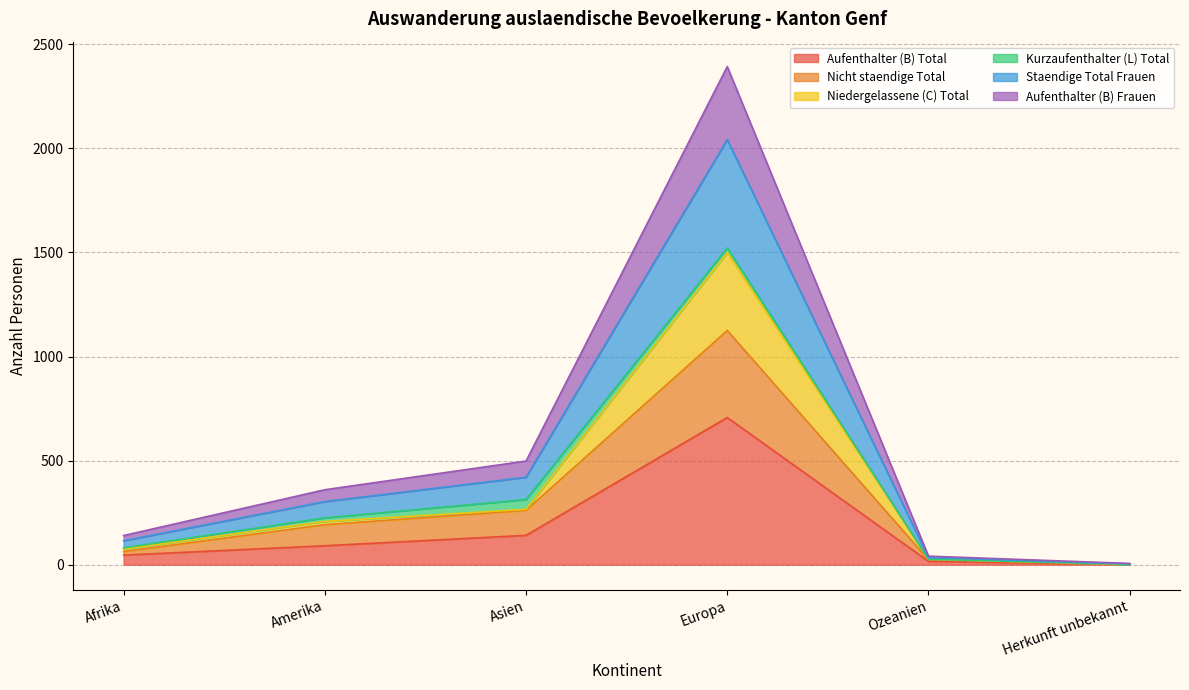

Is it true that Niedergelassene (C) Total equals 26 at Ozeanien?

True